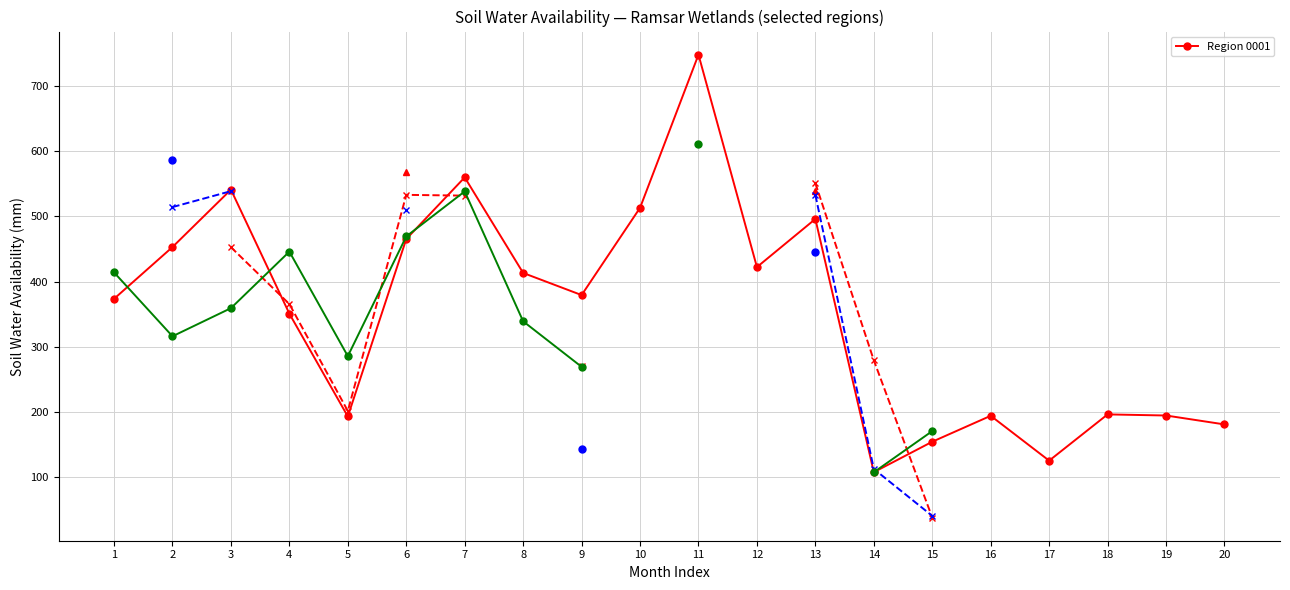

Reading right to left, list all the values displayed in this chart.

180.6	194.2	195.9	124.9	193.8	154.0	107.2	496.1	422.2	748.5	513.3	379.2	413.2	560.0	465.3	192.8	350.6	541.2	453.0	373.5